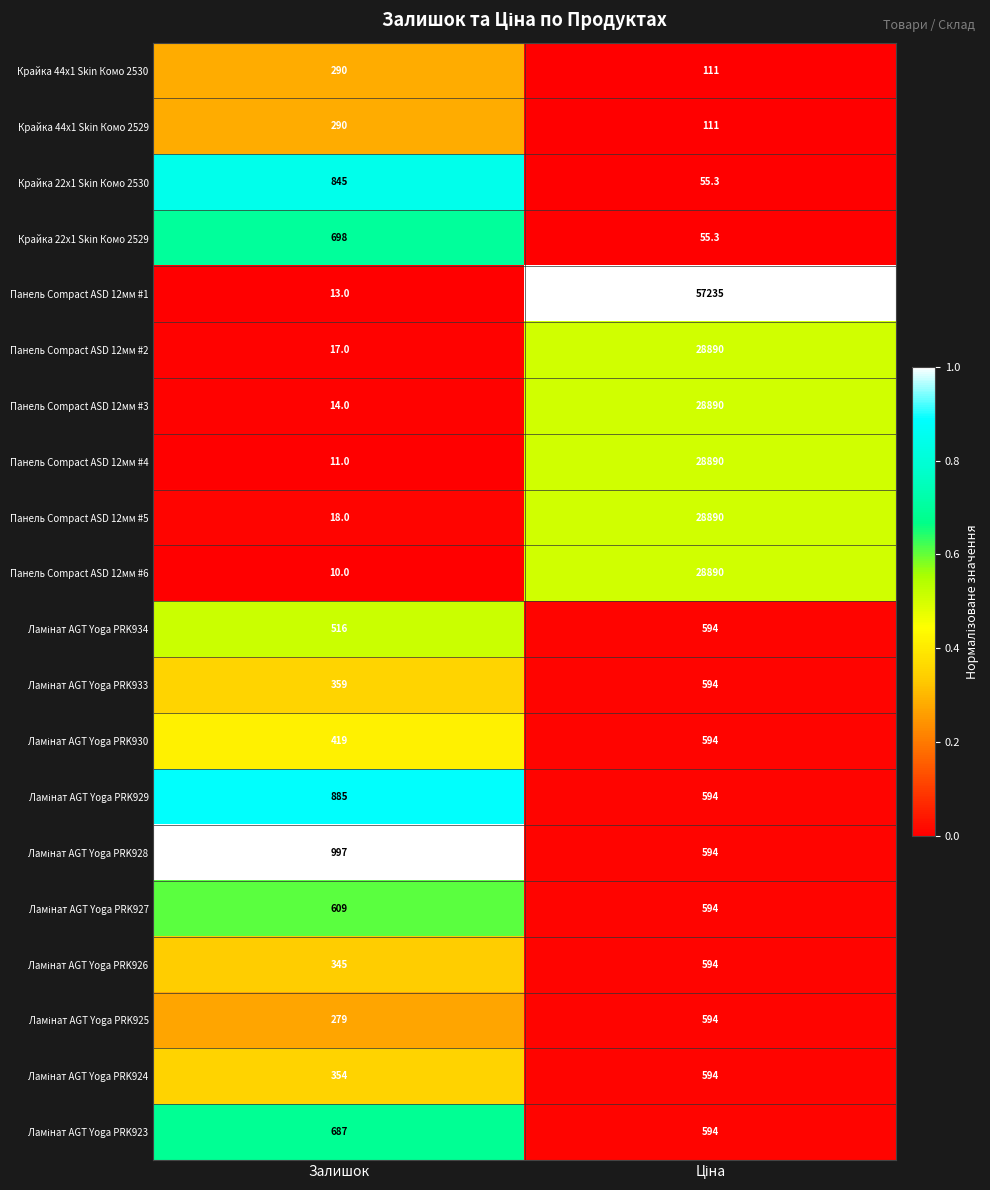

Which series has the largest total across all categories?

Панель Compact ASD 12мм #1